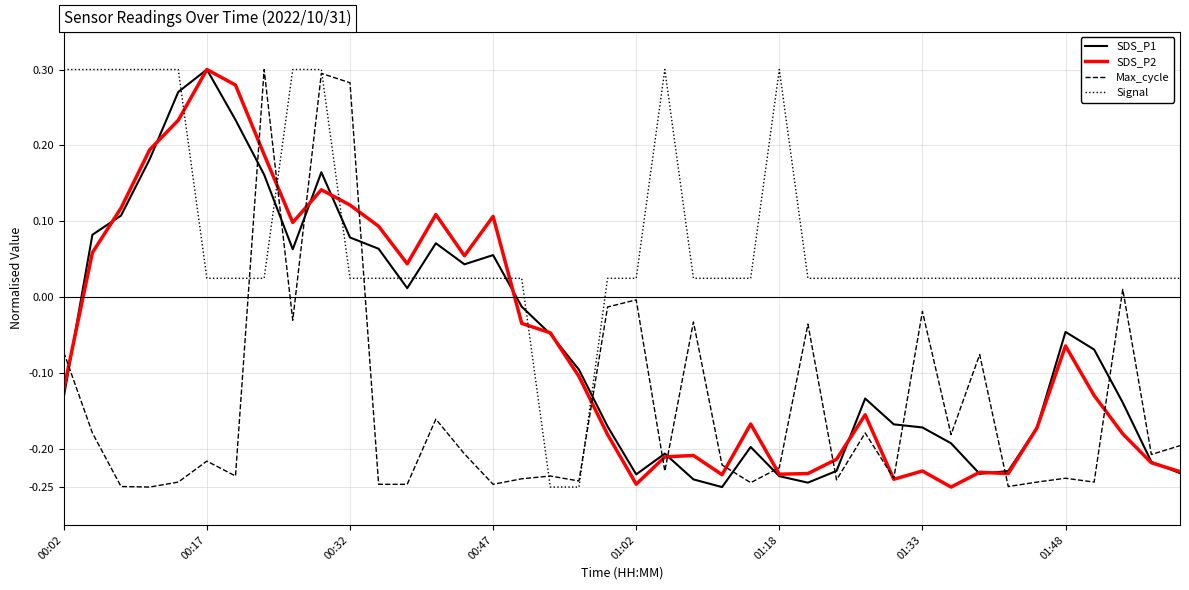

Which series has the largest total across all categories?

Signal